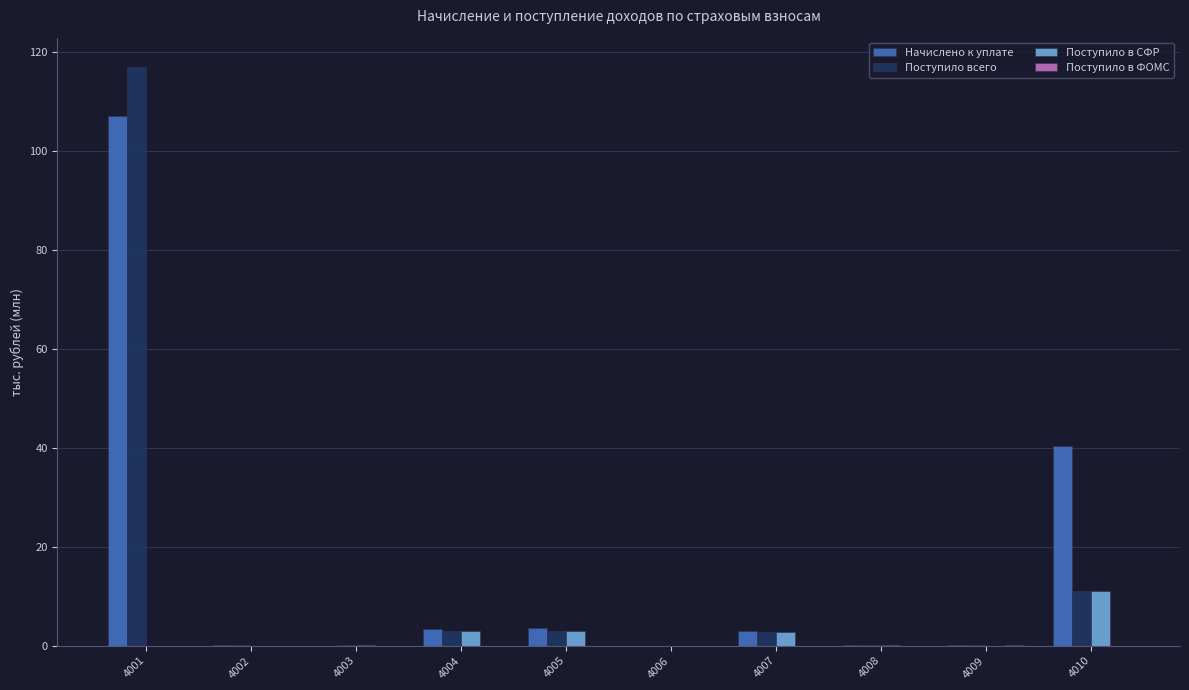

What is the total value across all series at 4005?

9.5